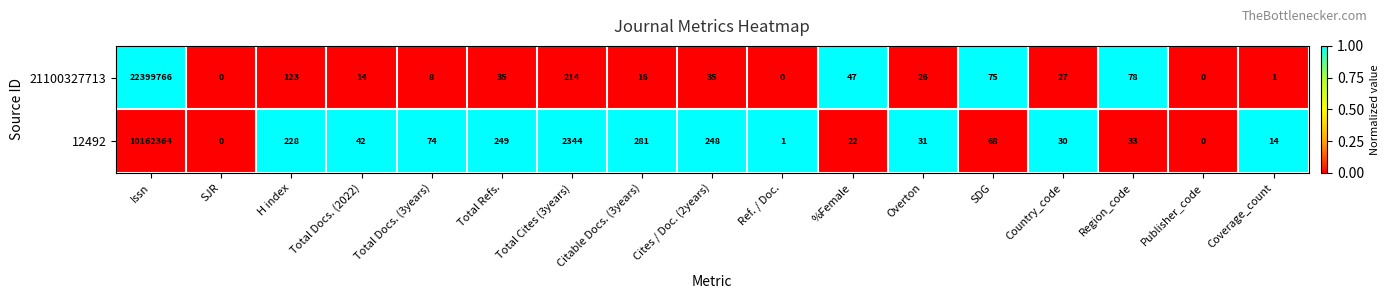

Which series has the largest total across all categories?

21100327713